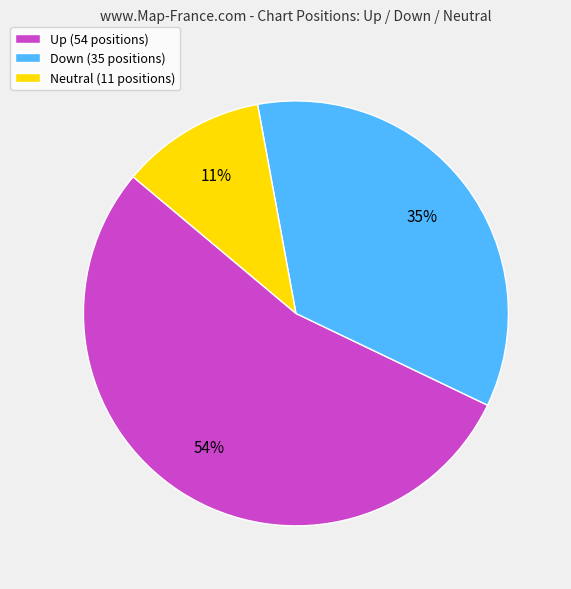

To the nearest percent, what is the difference between the Down (35 positions) and Up (54 positions) slice percentages?

19%